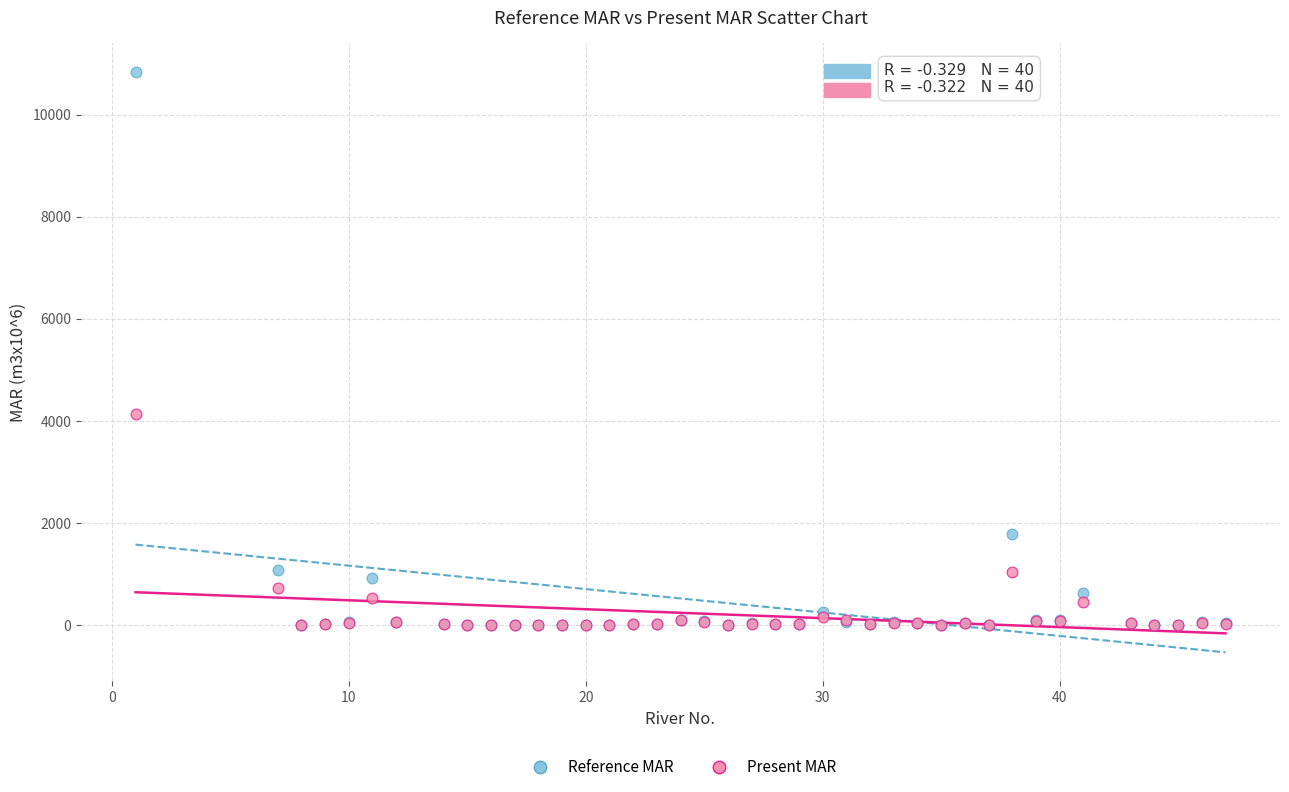

Which series reaches the maximum Y coordinate?

Reference MAR